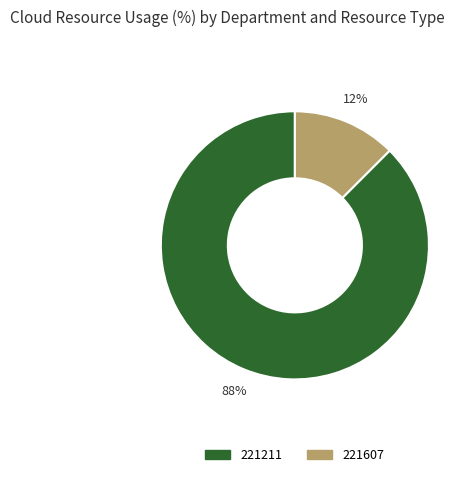

Which has a higher value, 221211 or 221607?

221211